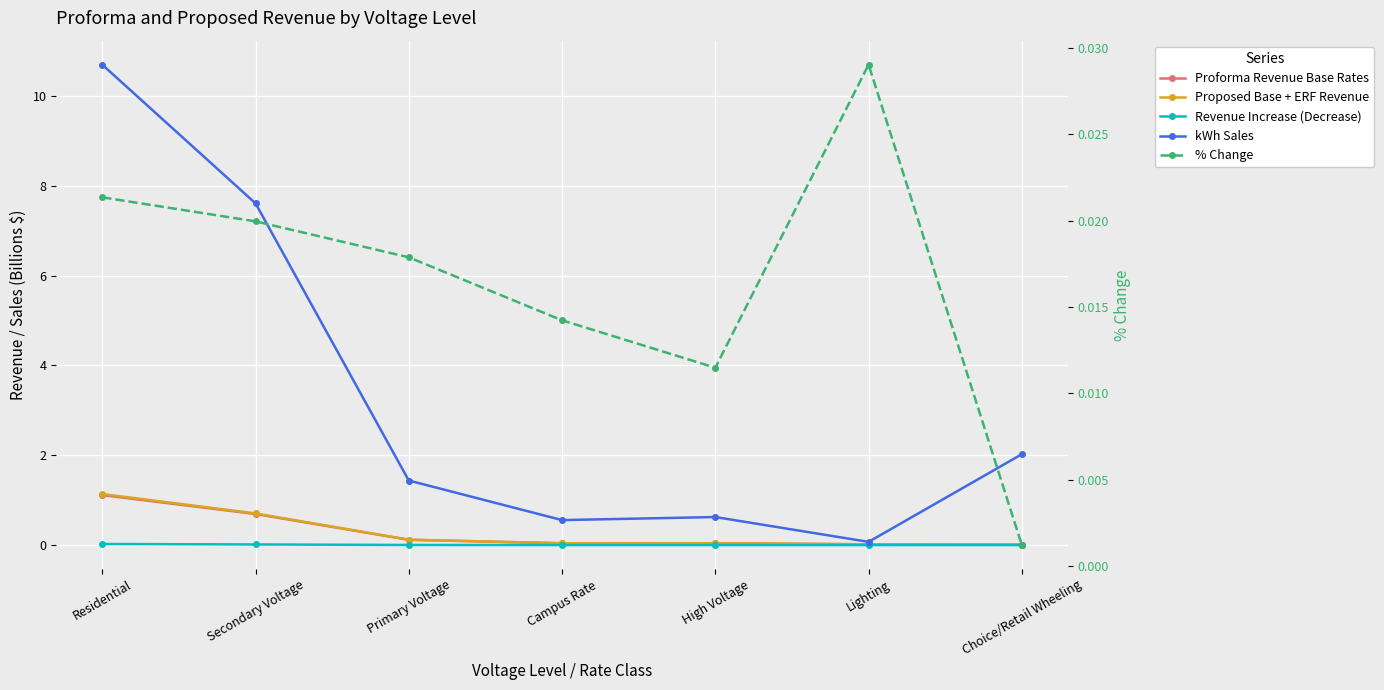

How many categories are shown in the chart?

7